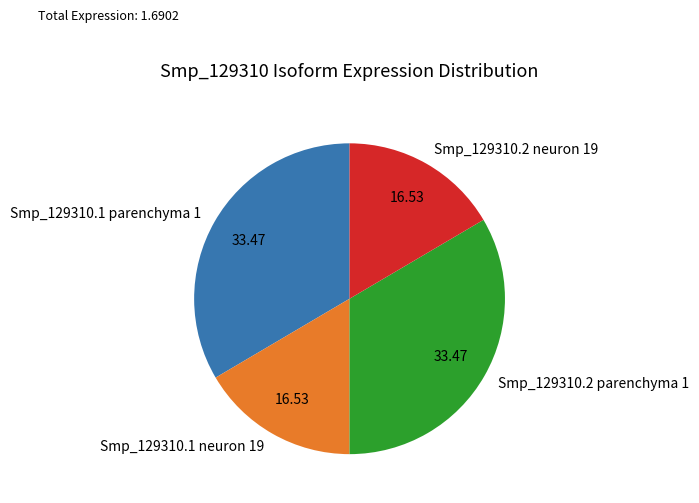

Between Smp_129310.1 neuron 19 and Smp_129310.1 parenchyma 1, which is larger?

Smp_129310.1 parenchyma 1